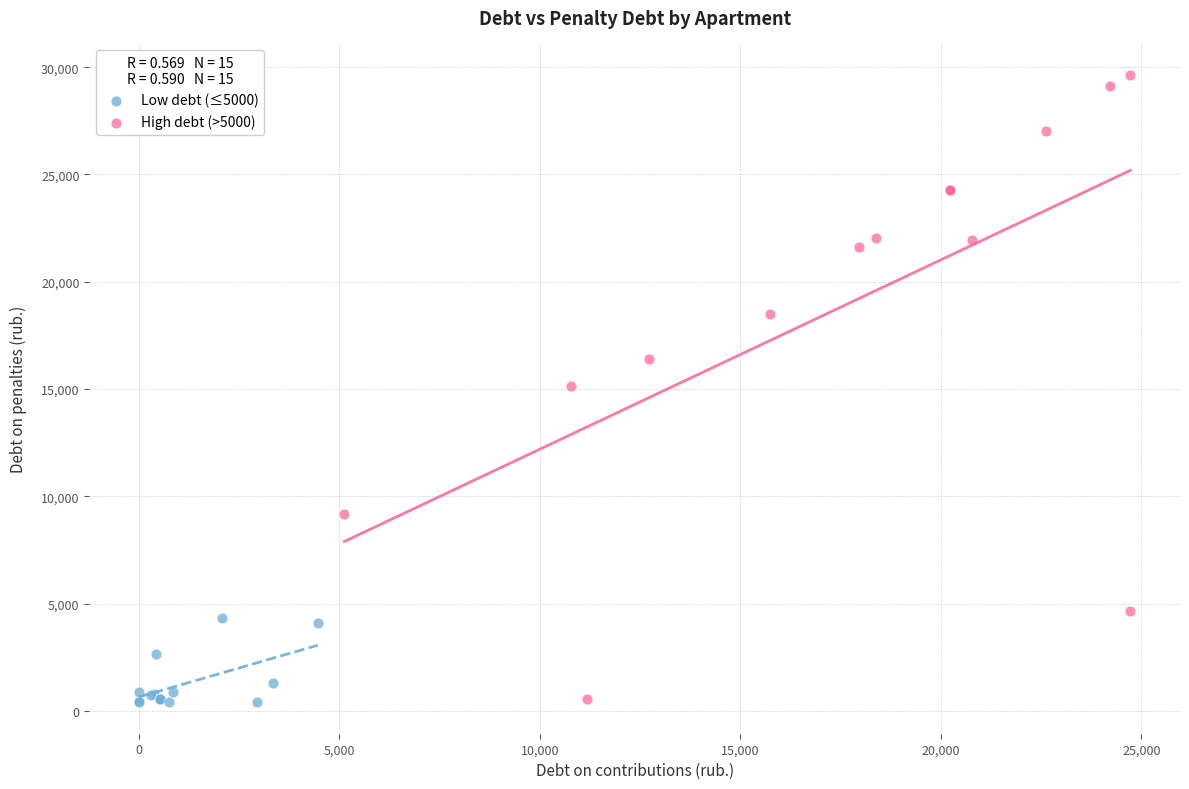

Which series has the largest Y range (max minus min)?

High debt (>5000)